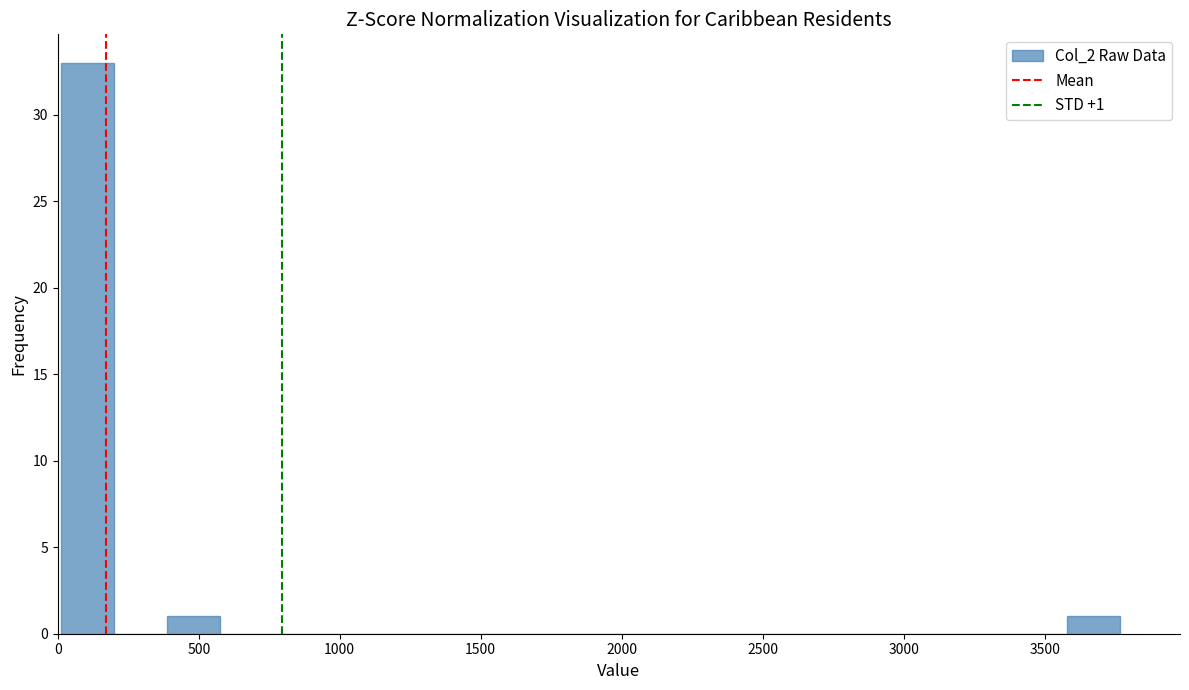

Read against the x-axis, roughly where is the centre of the tallest bar?

100